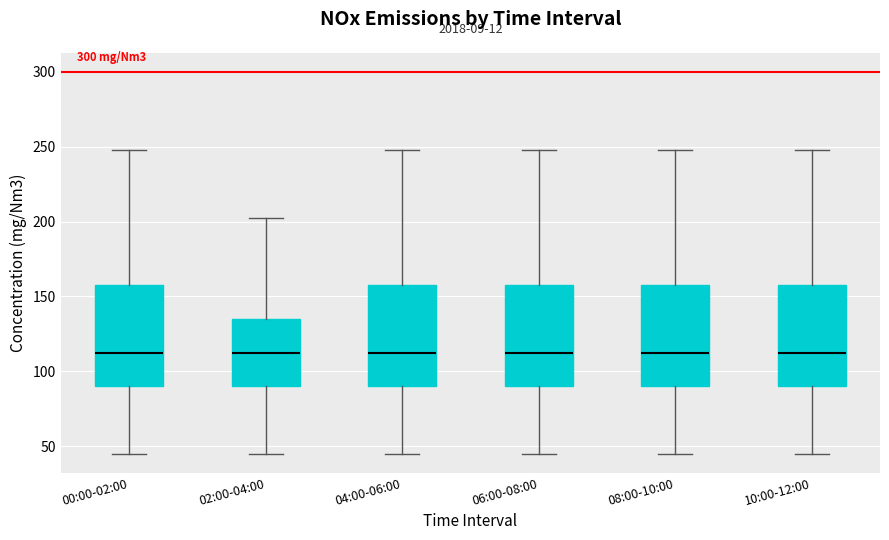

Reading left to right, read every box against the y-axis: the position of its median line, the range the box covers, and the ends of its whiskers. The values are not printed on the chart, so give them approximately, as read against the axis.

00:00-02:00: median 115, box 90 to 160, whiskers 45 to 250
02:00-04:00: median 115, box 90 to 135, whiskers 45 to 205
04:00-06:00: median 115, box 90 to 160, whiskers 45 to 250
06:00-08:00: median 115, box 90 to 160, whiskers 45 to 250
08:00-10:00: median 115, box 90 to 160, whiskers 45 to 250
10:00-12:00: median 115, box 90 to 160, whiskers 45 to 250